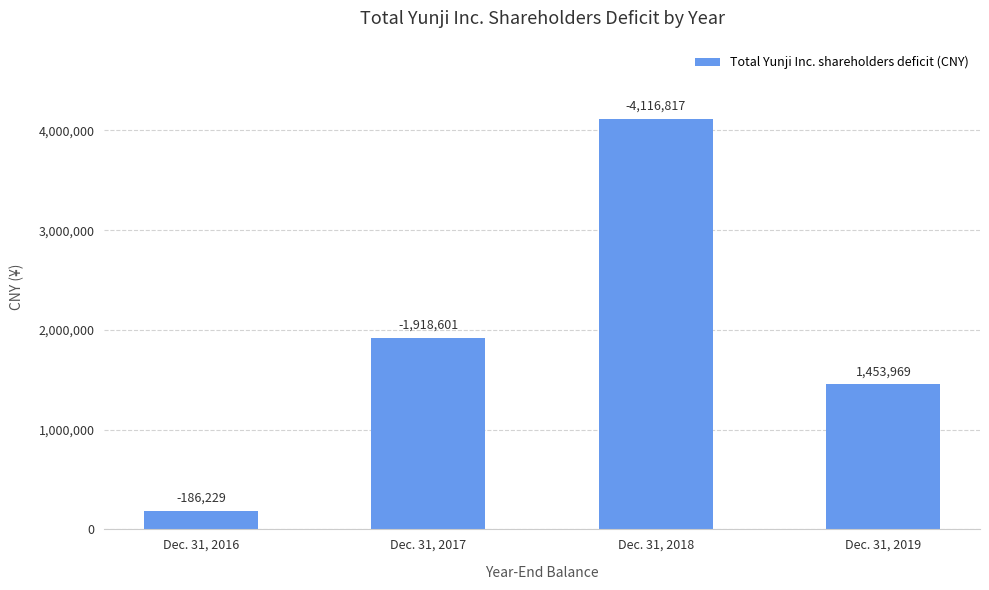

The chart shows a value of 281807 at Dec. 31, 2016. True or false?

False